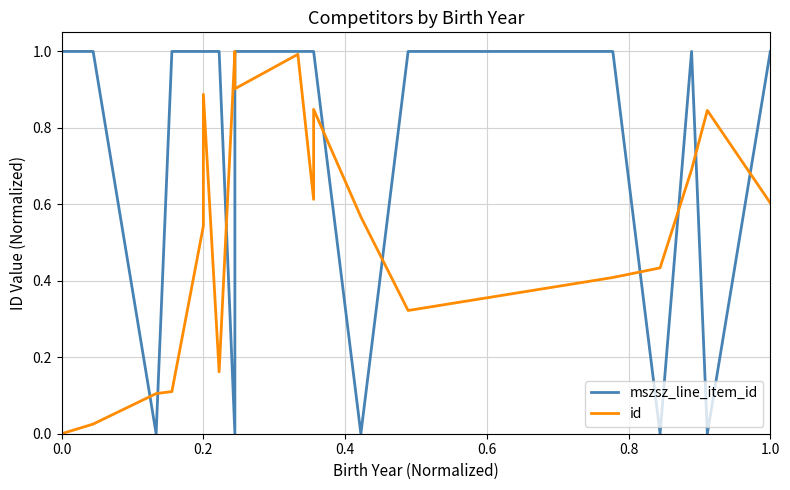

Which series has the largest total across all categories?

mszsz_line_item_id